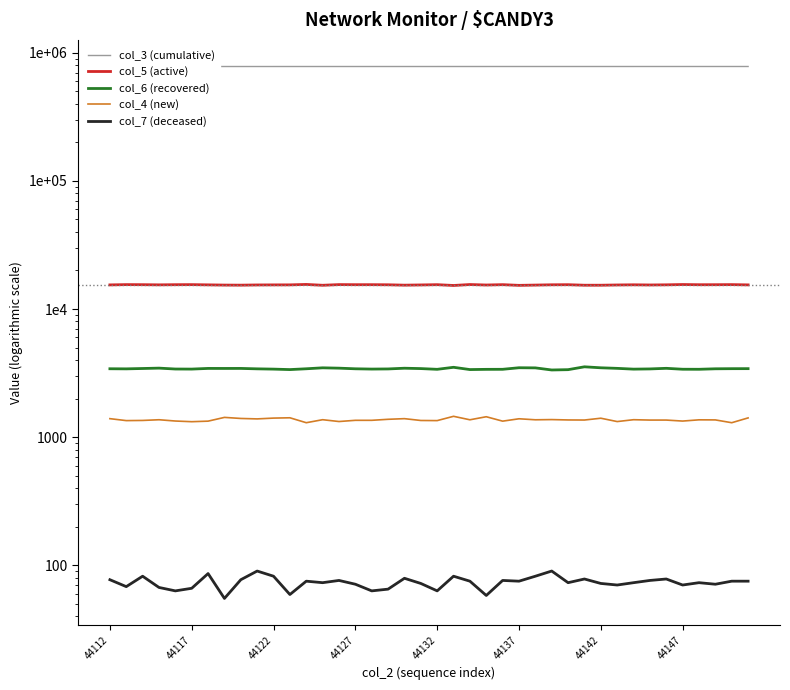

Is this an area chart (filled region under the line)?

No